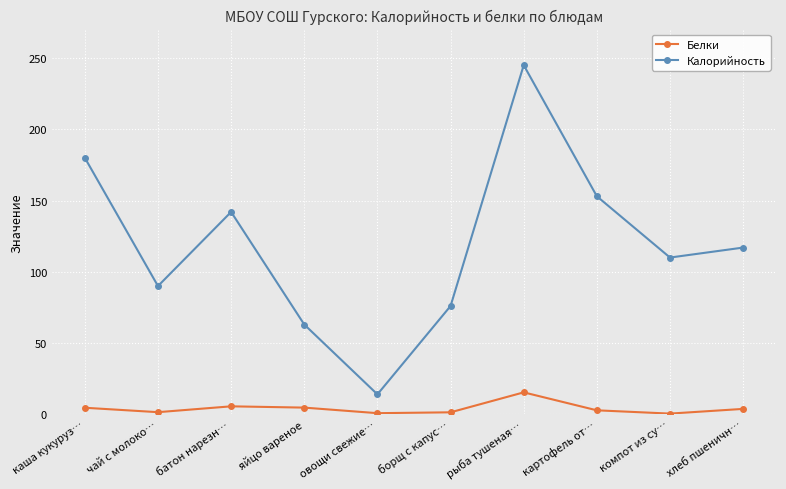

True or false: Белки and Калорийность intersect in this chart.

False